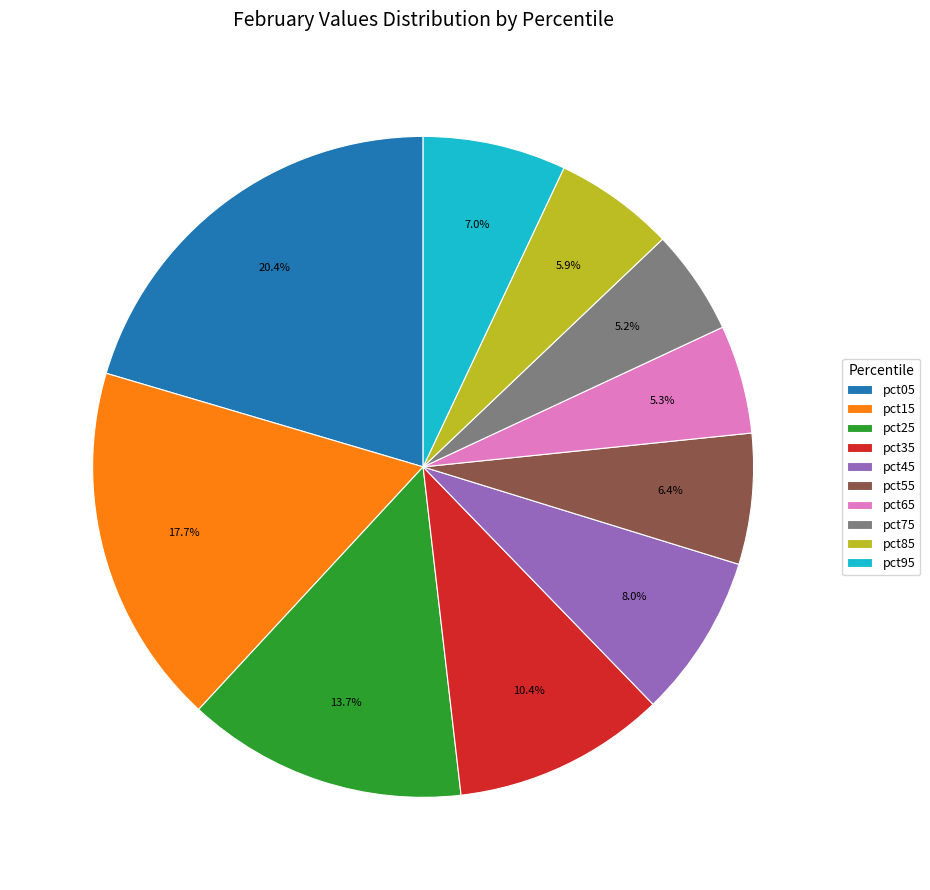

Which slice is the largest?

pct05